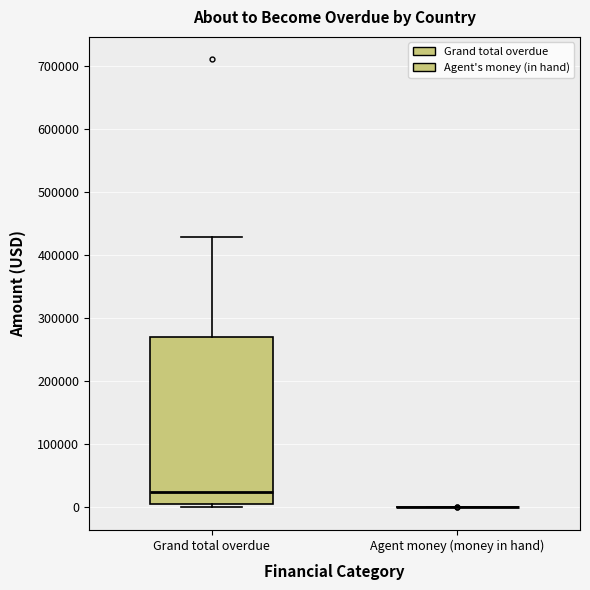

Reading left to right, transcribe this box plot: for each box, give where its median line is, the range the box spans, and where its two whiskers end, as read against the y-axis. The values are not printed on the chart, so give them approximately, as read against the axis.

Grand total overdue: median 20000, box 10000 to 270000, whiskers 0 to 430000
Agent money (money in hand): box collapsed to a line at 0, whiskers 0 to 0